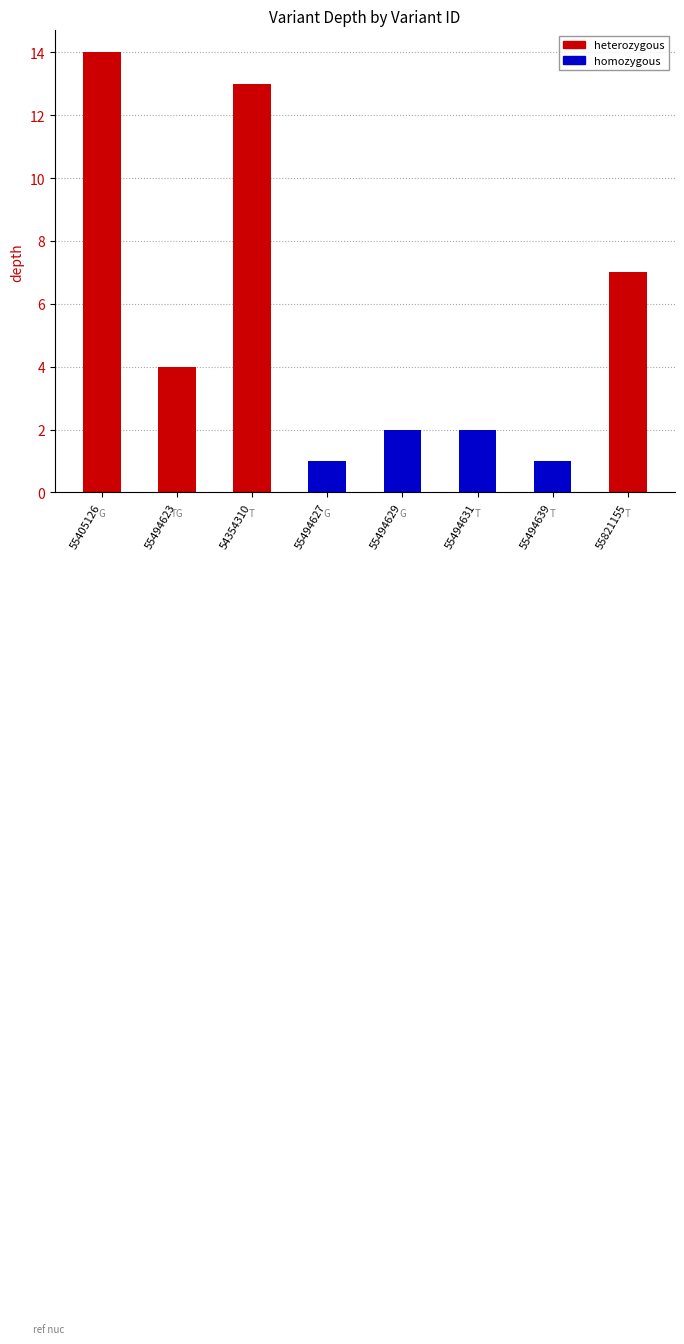

Reading right to left, transcribe all the data shown in this chart.

55821155=7	55494639=1	55494631=2	55494629=2	55494627=1	54354310=13	55494623=4	55405126=14